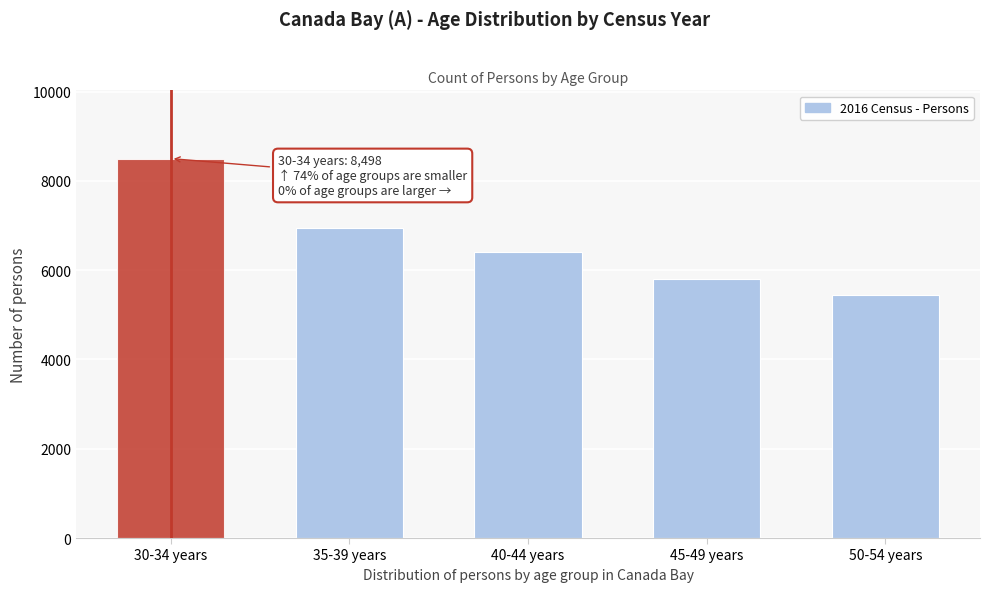

Reading left to right, what are all the values shown in this chart?

30-34 years=8498	35-39 years=6935	40-44 years=6402	45-49 years=5803	50-54 years=5433